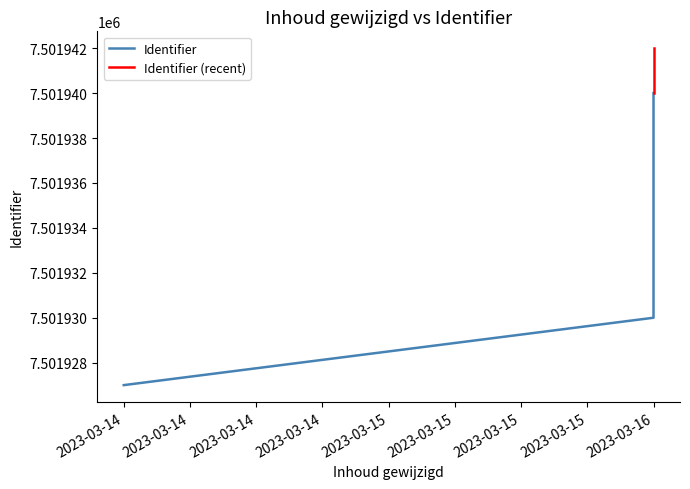

True or false: the data shows 7501934 at 2023-03-16.

True